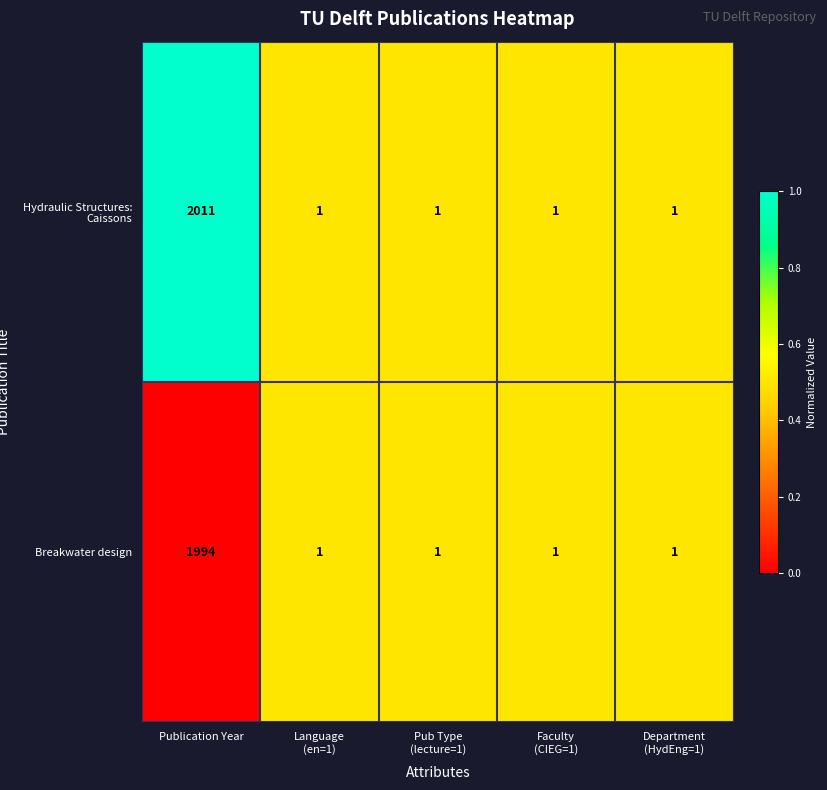

At which category is the sum across all series the highest?

Publication Year